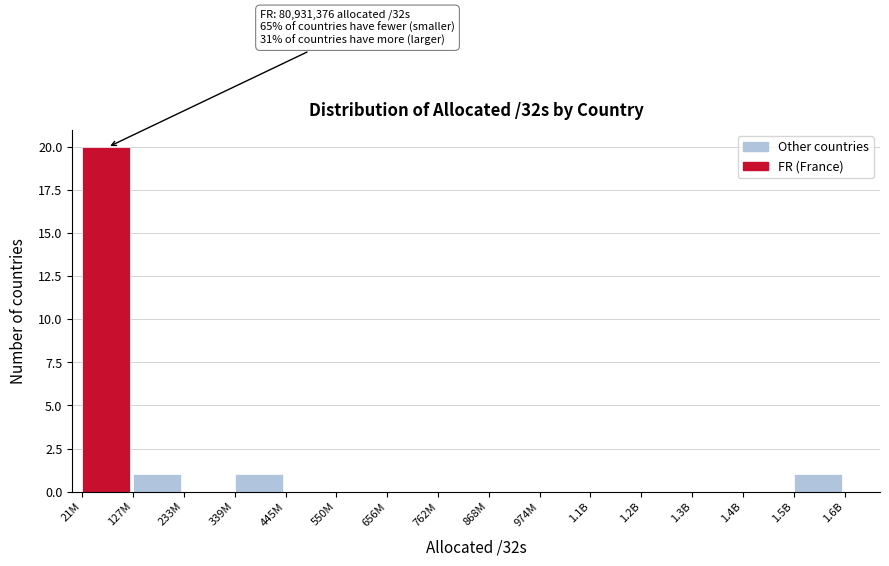

Reading right to left, list all the values displayed in this chart.

1.5B=1	1.4B=0	1.3B=0	1.2B=0	1.1B=0	974M=0	868M=0	762M=0	656M=0	550M=0	445M=0	339M=1	233M=0	127M=1	21M=20